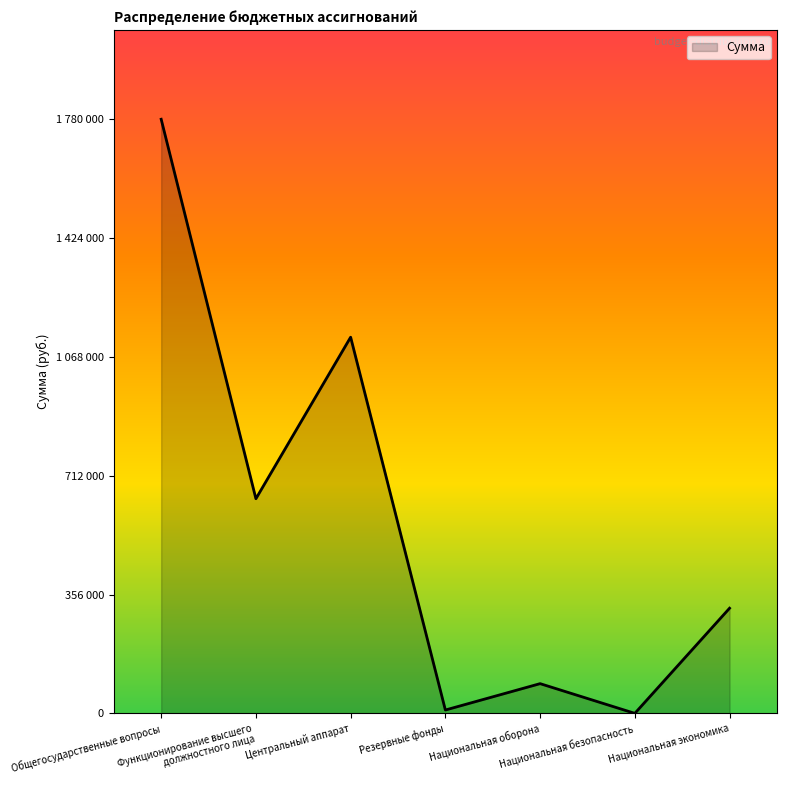

Is this an area chart (filled region under the line)?

Yes